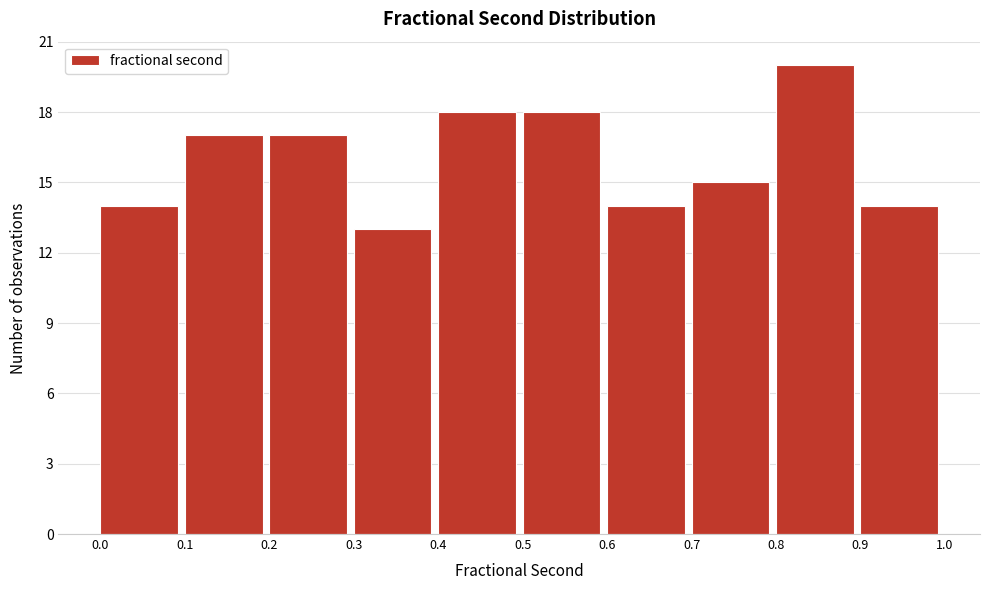

Reading left to right, list every bar in this chart as the range it spans on the x-axis followed by its height. The values are not printed on the chart, so give them approximately, as read against the axis.

0.0 to 0.1: 14
0.1 to 0.2: 17
0.2 to 0.3: 17
0.3 to 0.4: 13
0.4 to 0.5: 18
0.5 to 0.6: 18
0.6 to 0.7: 14
0.7 to 0.8: 15
0.8 to 0.9: 20
0.9 to 1.0: 14